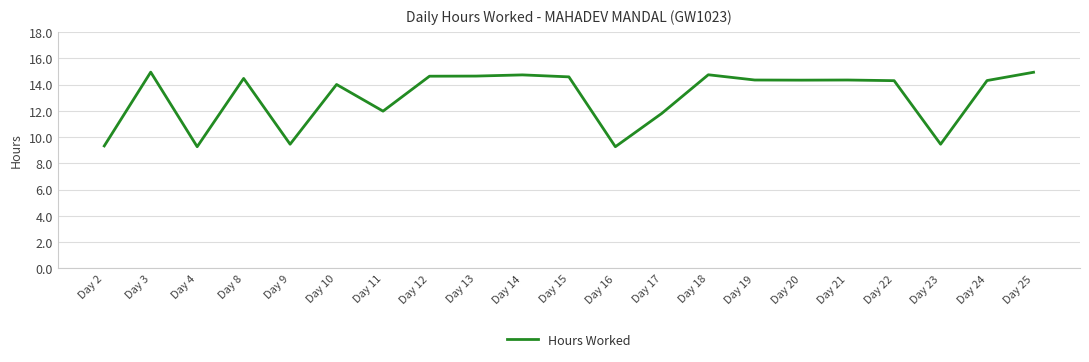

Does the chart display data point markers on the line(s)?

No